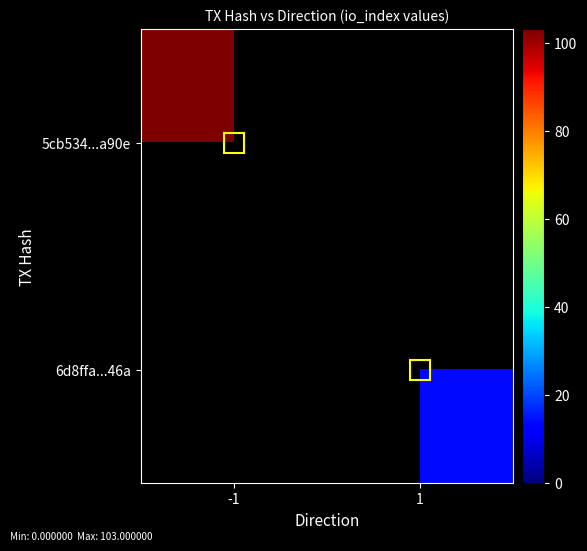

How many positive values does the 6d8ffa...46a series have?

1